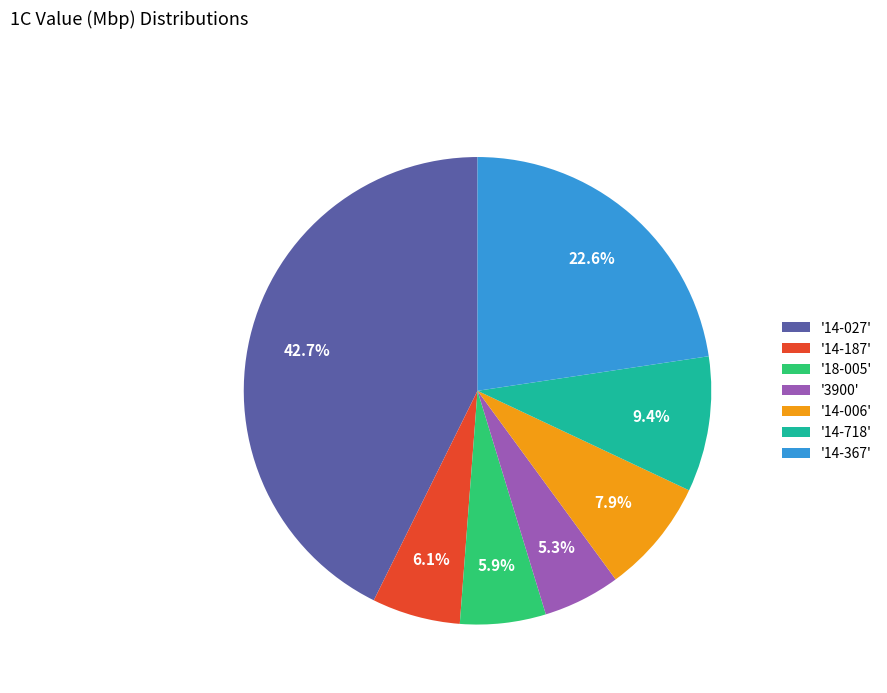

Which slice is the smallest?

'3900'